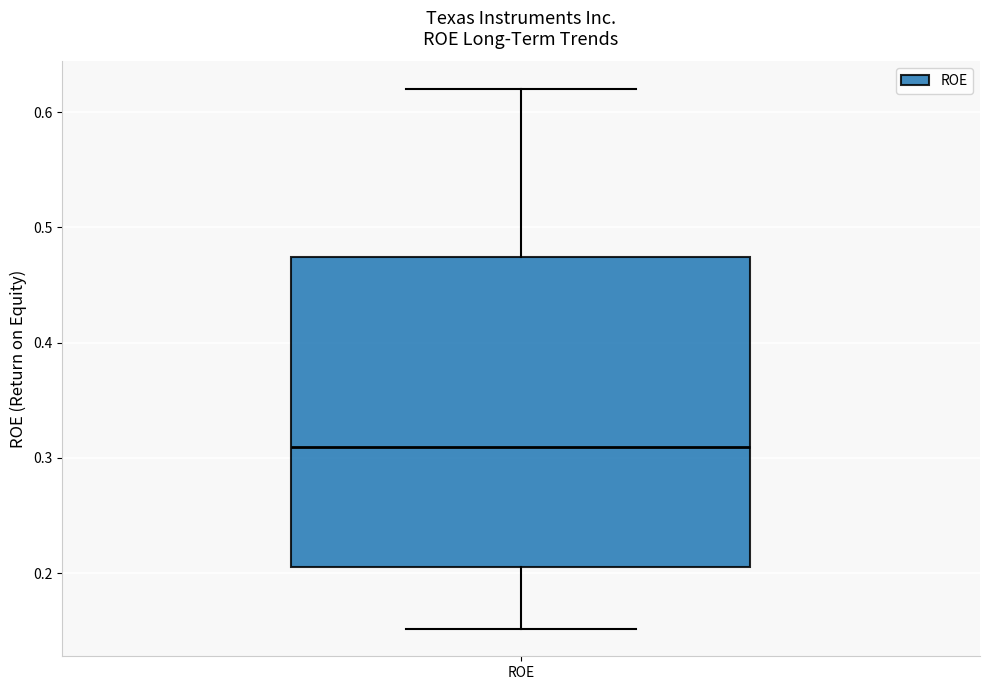

Transcribe this box plot: give where the median line is, the range the box spans, and where the two whiskers end, as read against the y-axis. The values are not printed on the chart, so give them approximately, as read against the axis.

median 0.31, box 0.21 to 0.47, whiskers 0.15 to 0.62